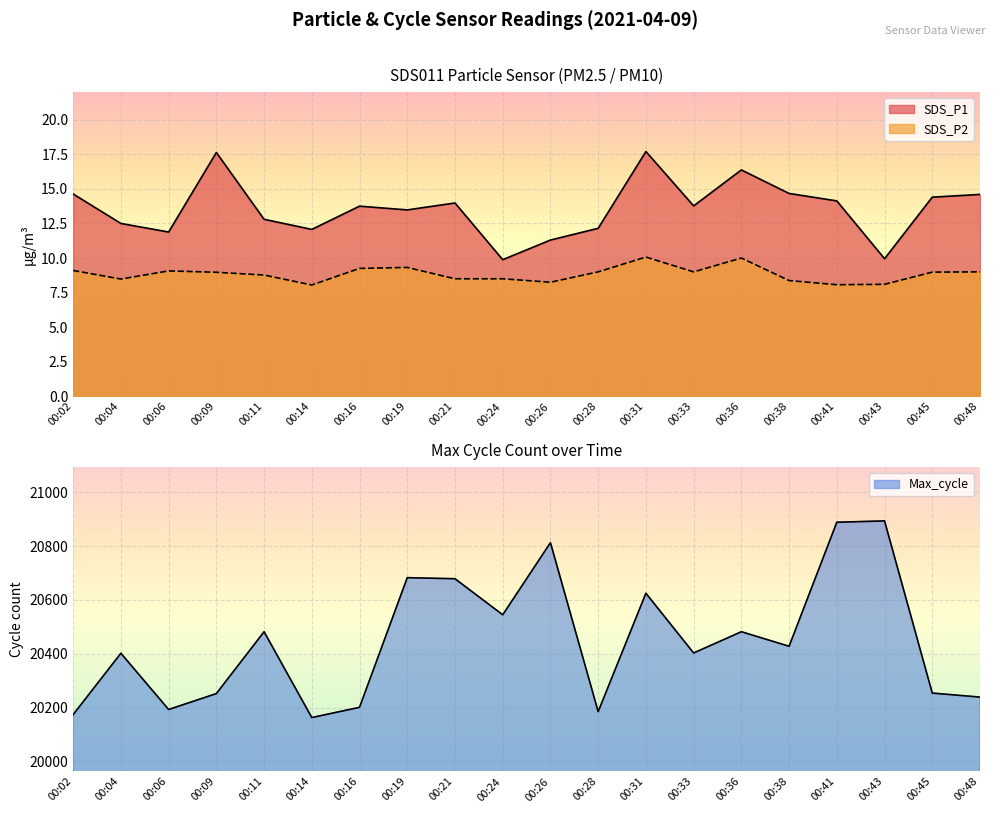

At which category is the sum across all series the highest?

00:43